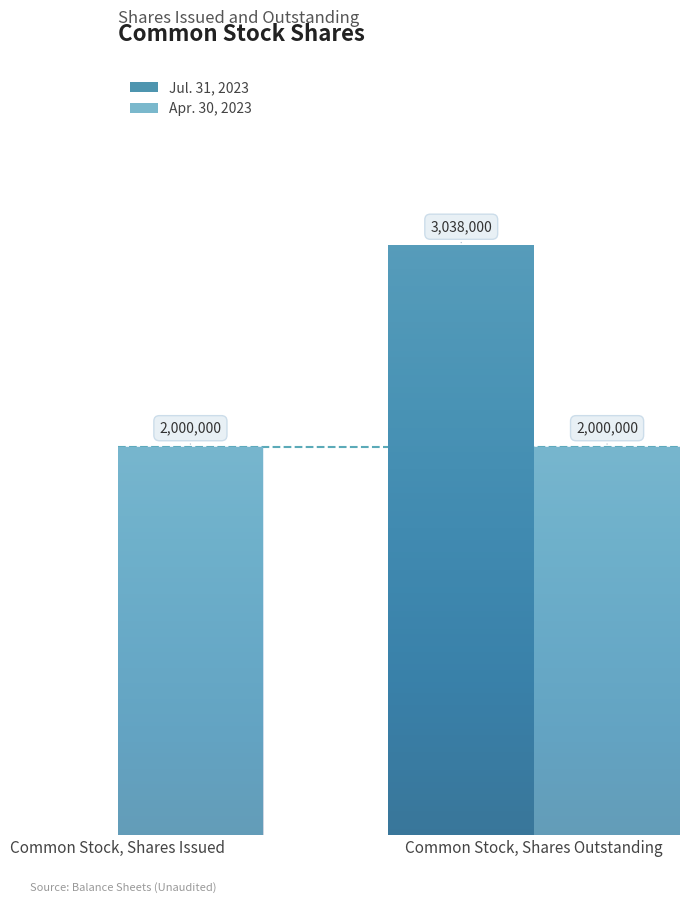

At which category is the sum across all series the highest?

Common Stock, Shares Issued